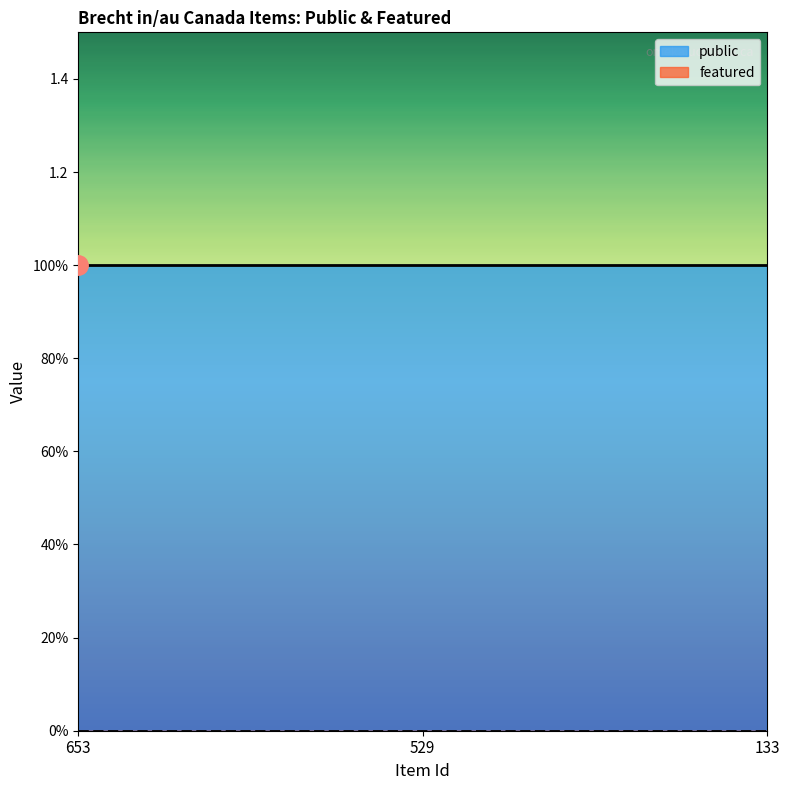

At 133, list the series in order from smallest to largest.

featured, public